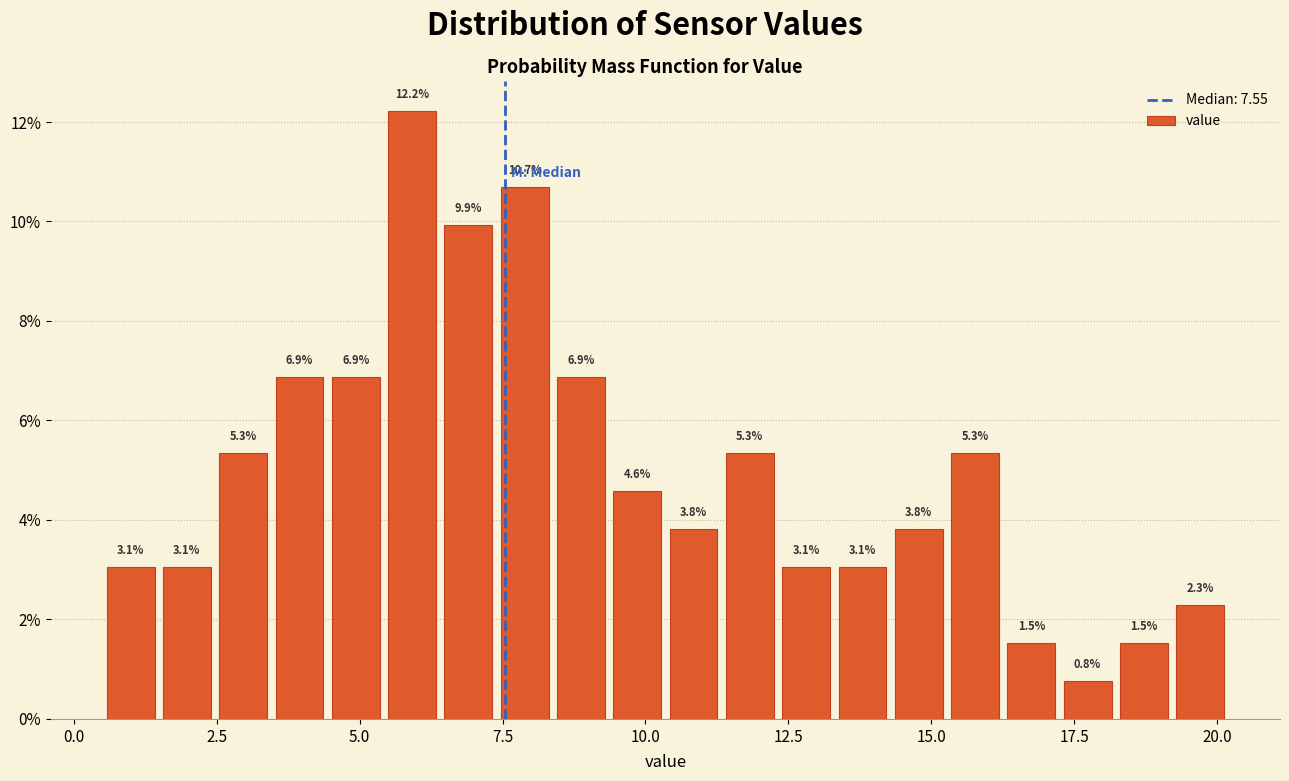

Read against the x-axis, roughly where is the centre of the tallest bar?

6.0